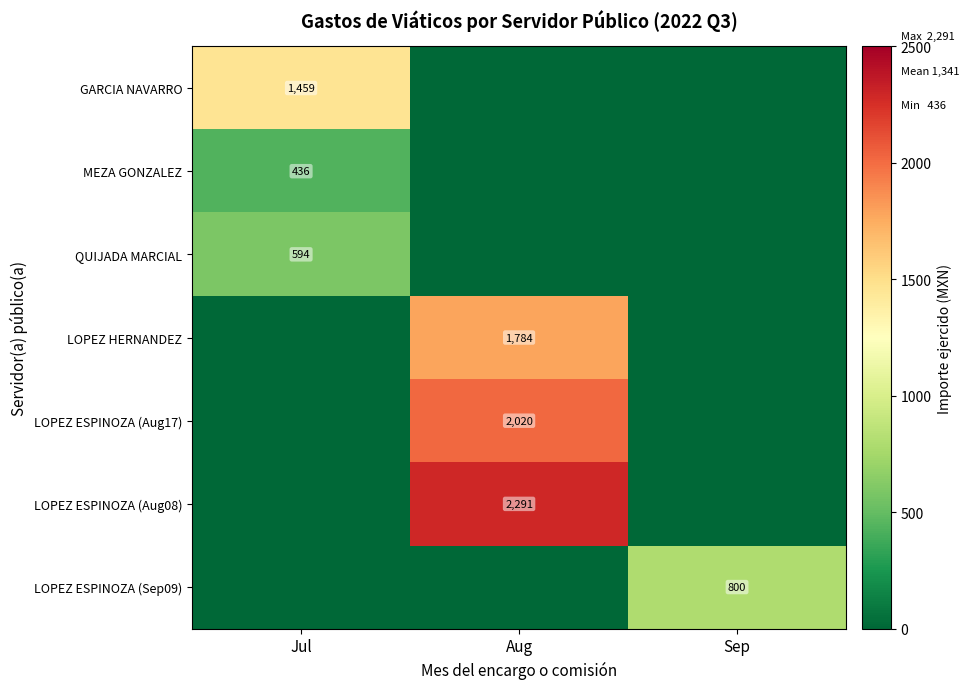

The value of LOPEZ HERNANDEZ at Aug is 1784. True or false?

True